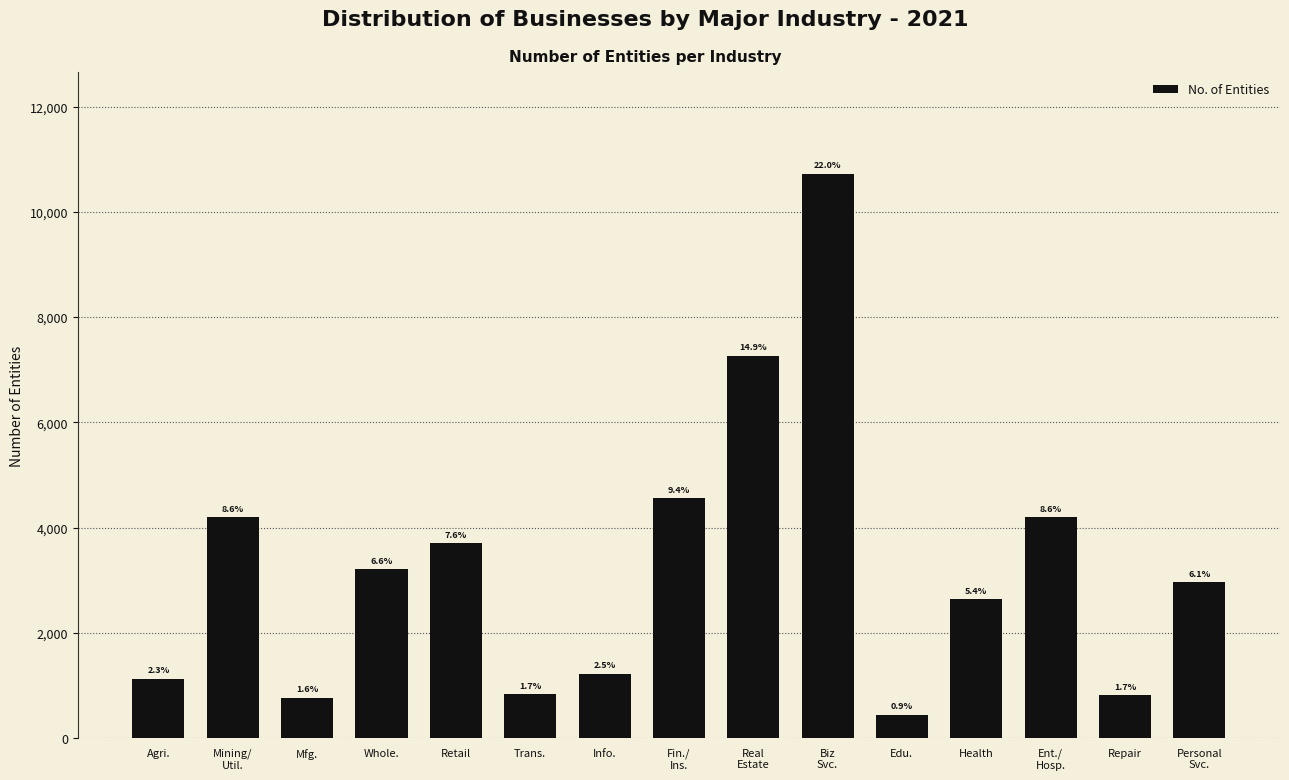

Does the chart contain any negative values?

No